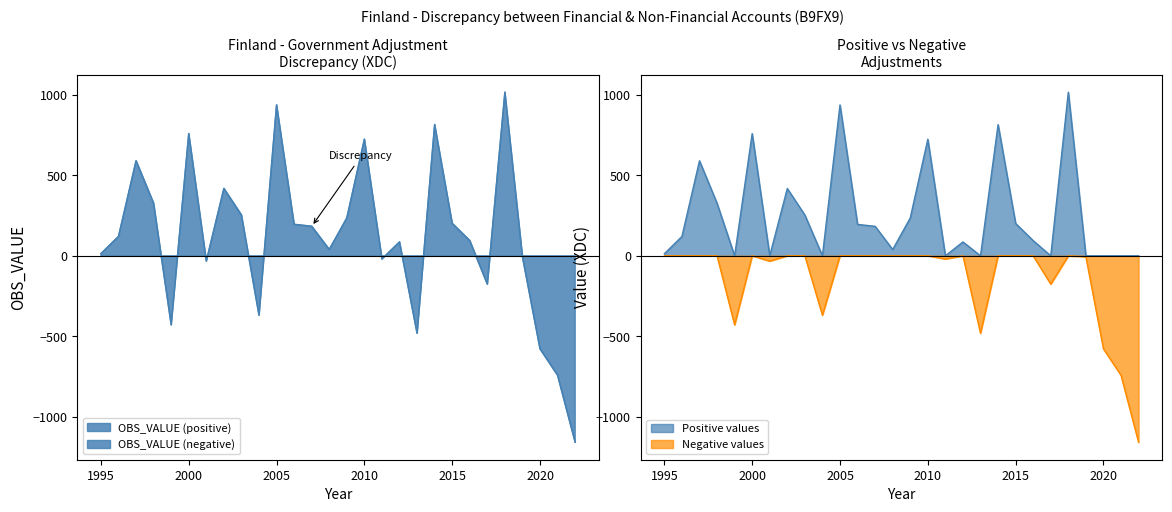

What is the value of the Positive point at the 13th from the left?

183